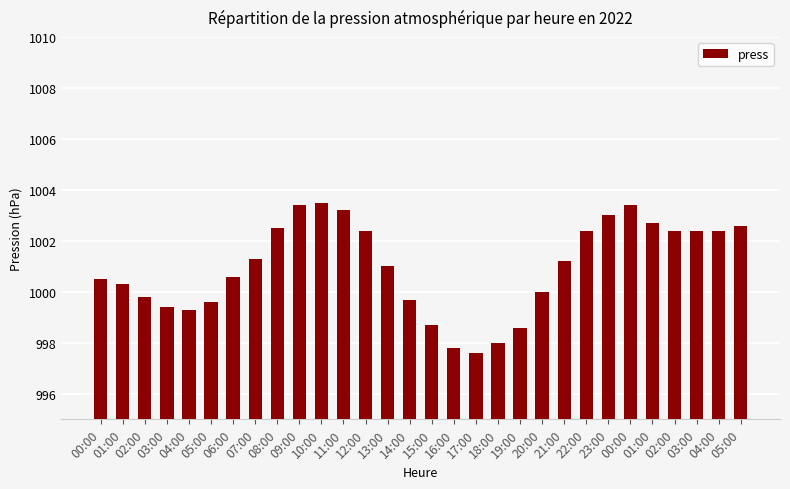

How many data points does each series have?

30